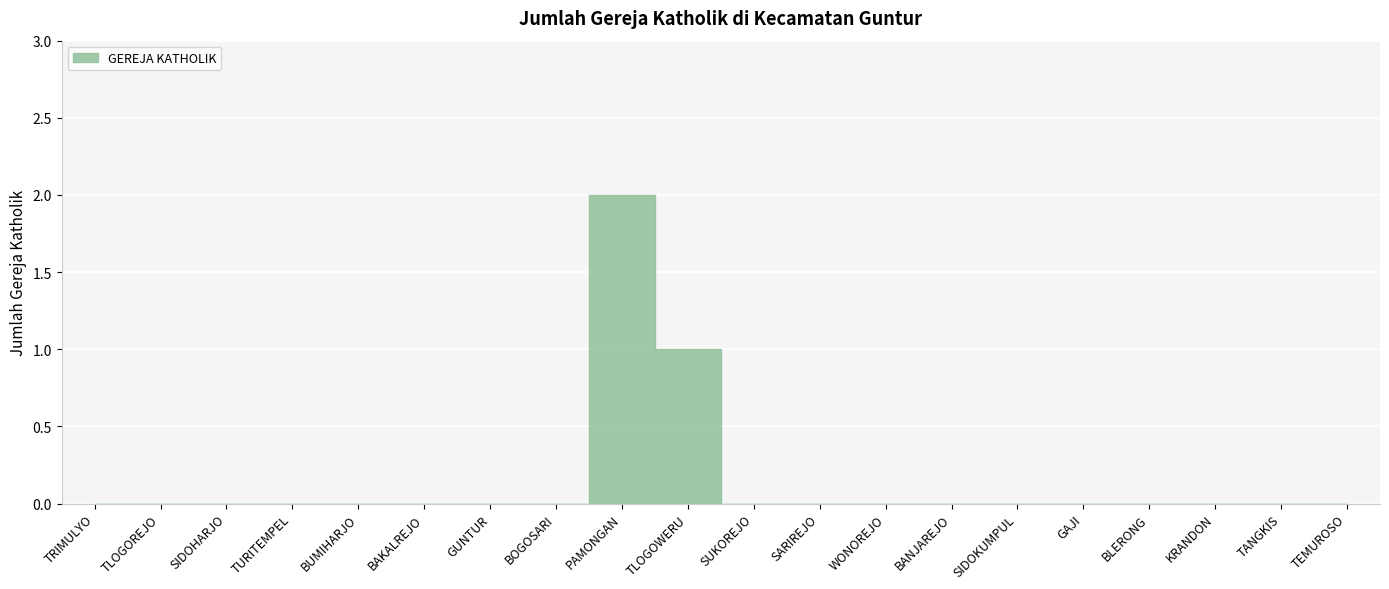

Between BOGOSARI and TRIMULYO, which is larger?

BOGOSARI